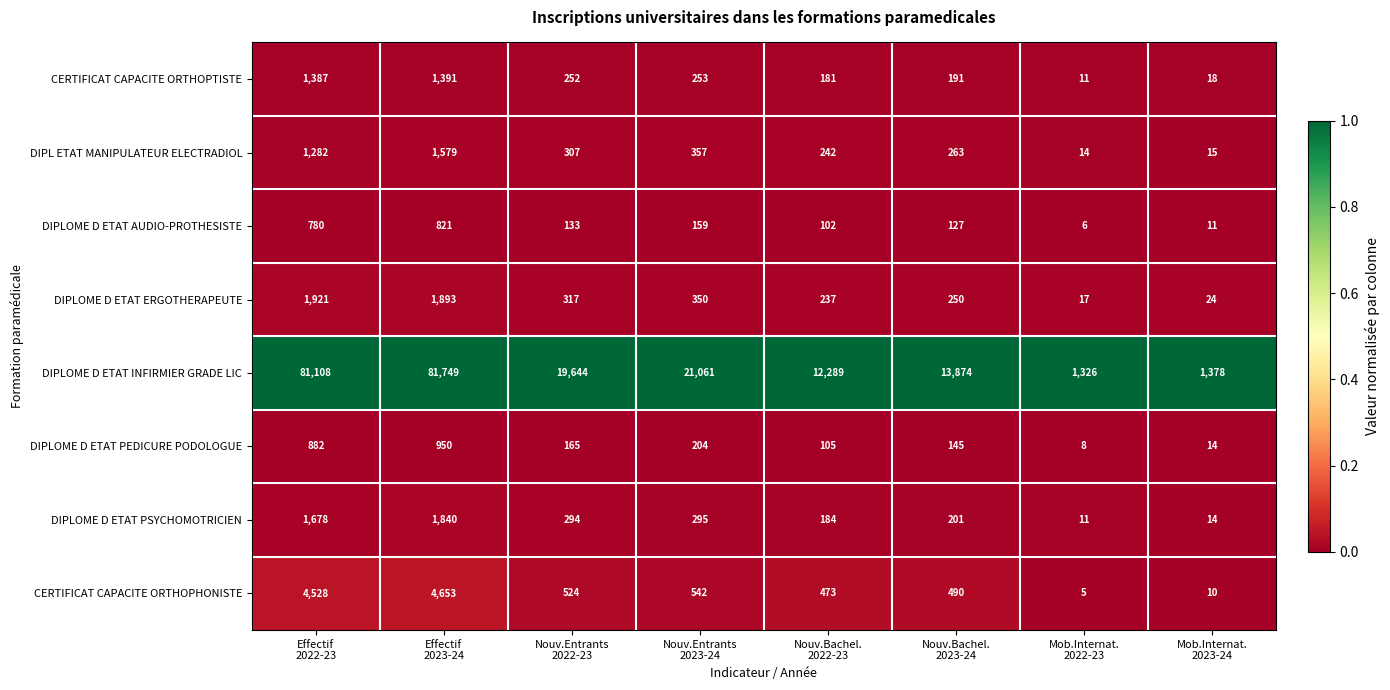

Which label corresponds to the largest value in the chart?

Effectif
2023-24